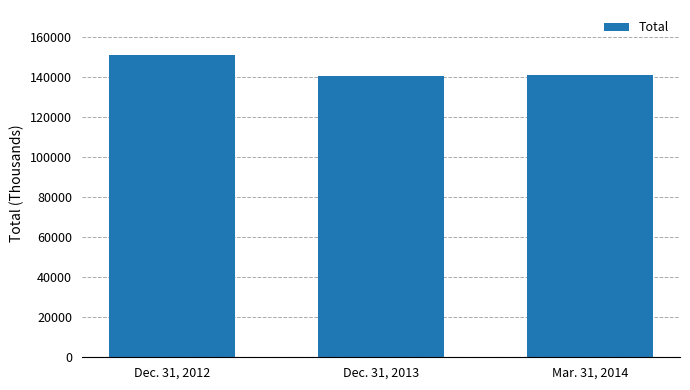

What is the value of the 1st bar from the left?

150826